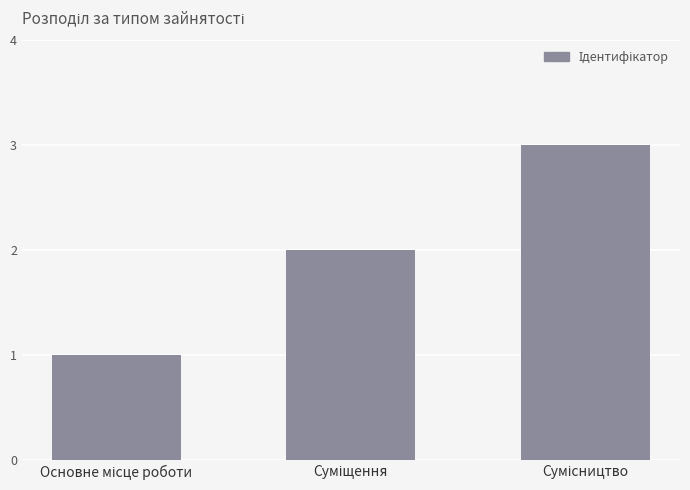

What is the sum of all values?

6